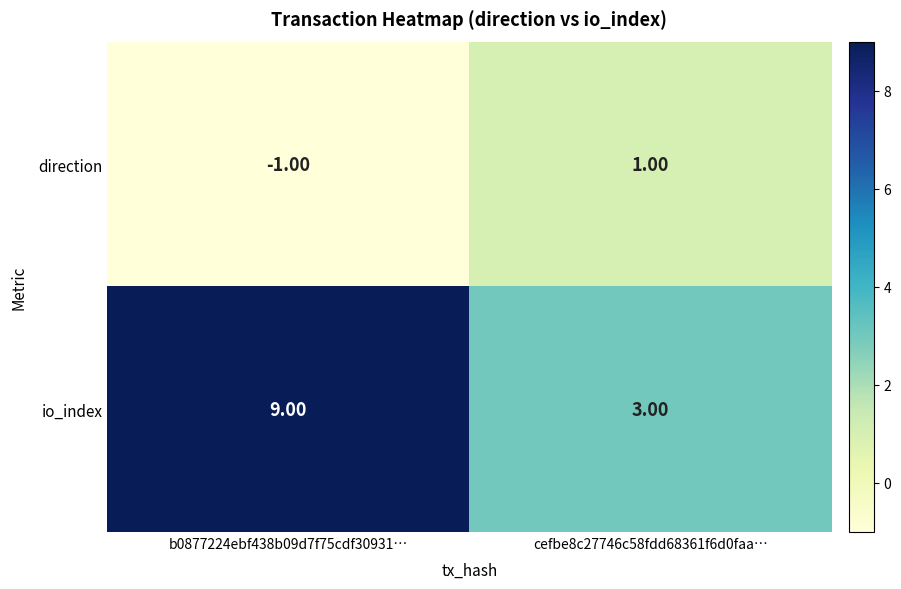

List the series in order of their peak value, highest first.

io_index, direction